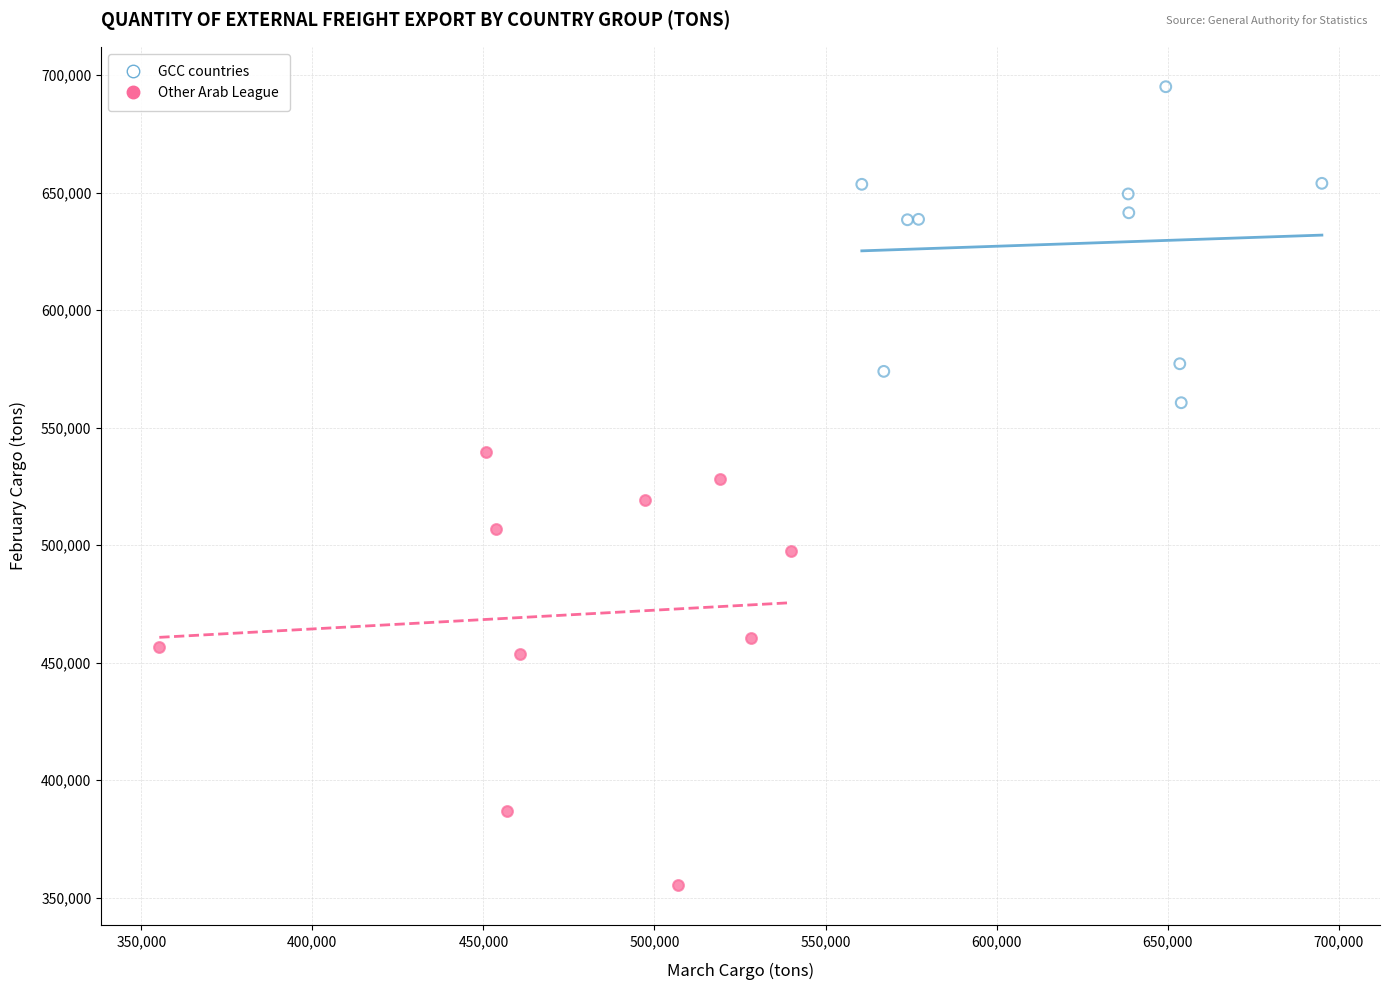

Which series contains the lowest Y value?

Other Arab League